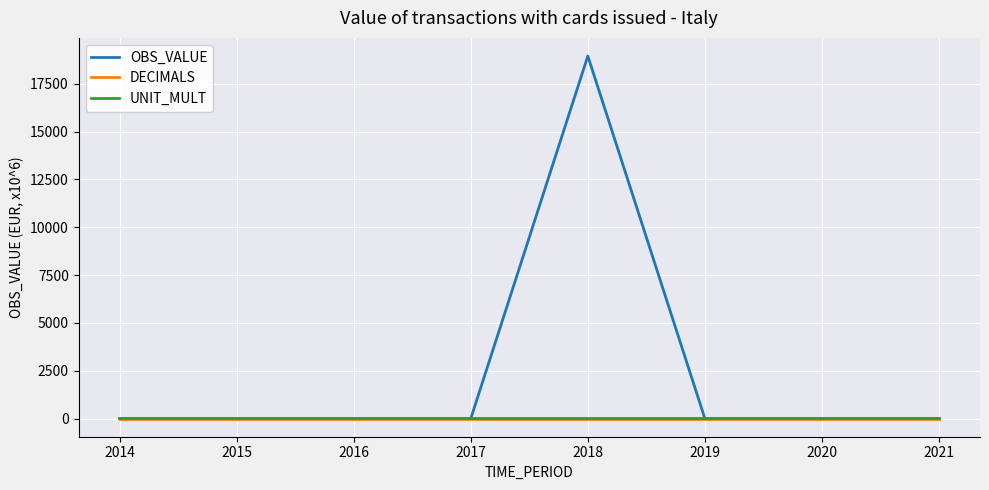

What is the maximum value shown in the chart?

18944.8